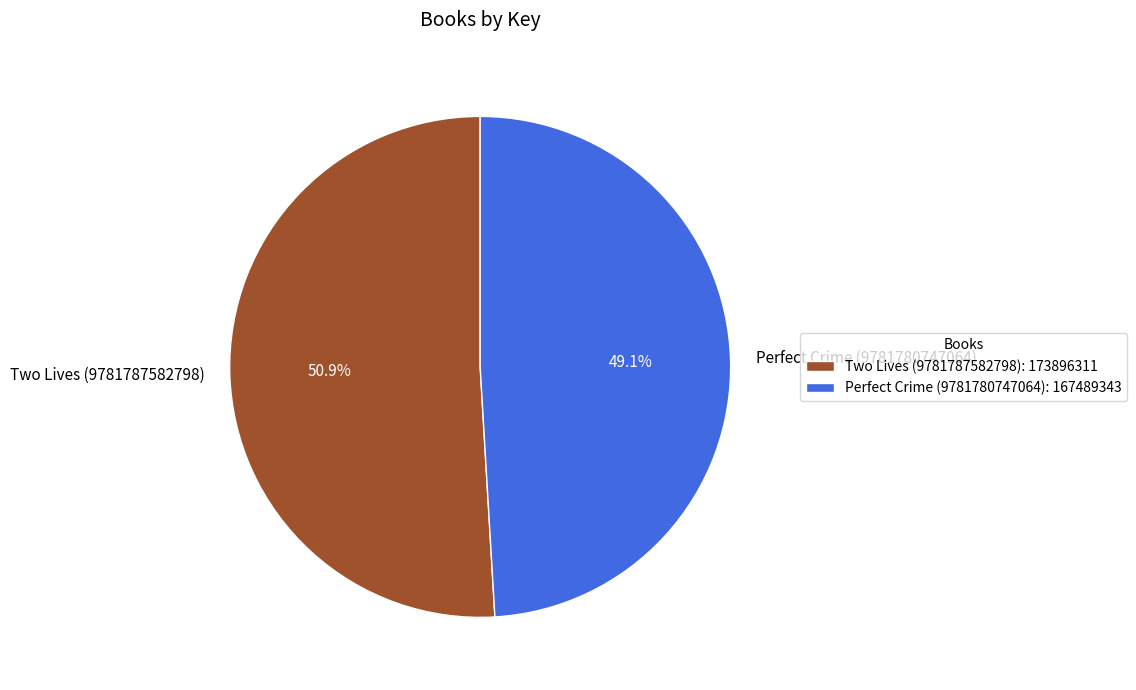

What percentage is NOT represented by Perfect Crime (9781780747064)?

50.9%